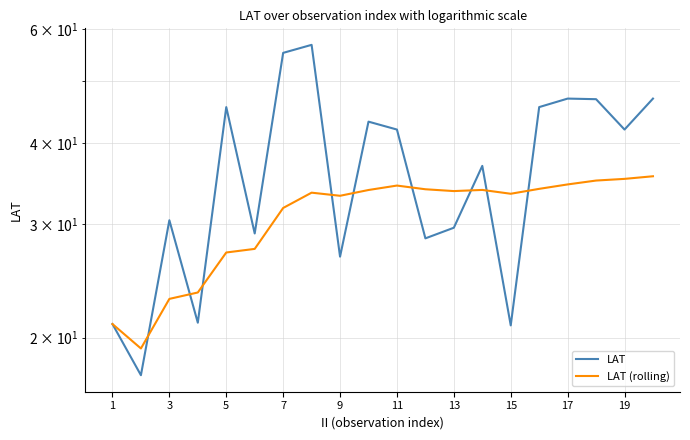

Is this an area chart (filled region under the line)?

No